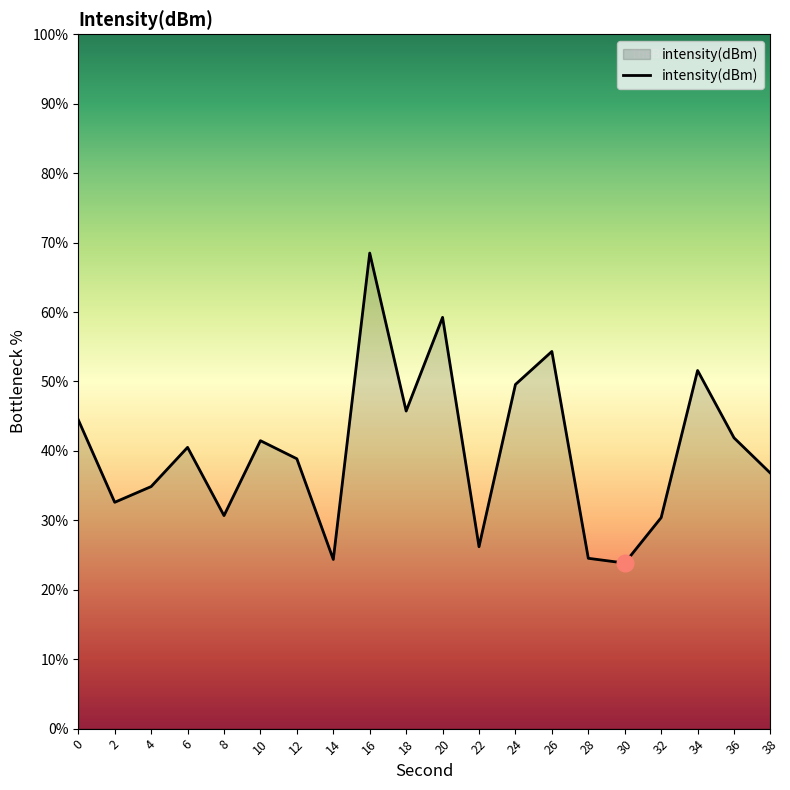

What is the maximum value shown in the chart?

68.5